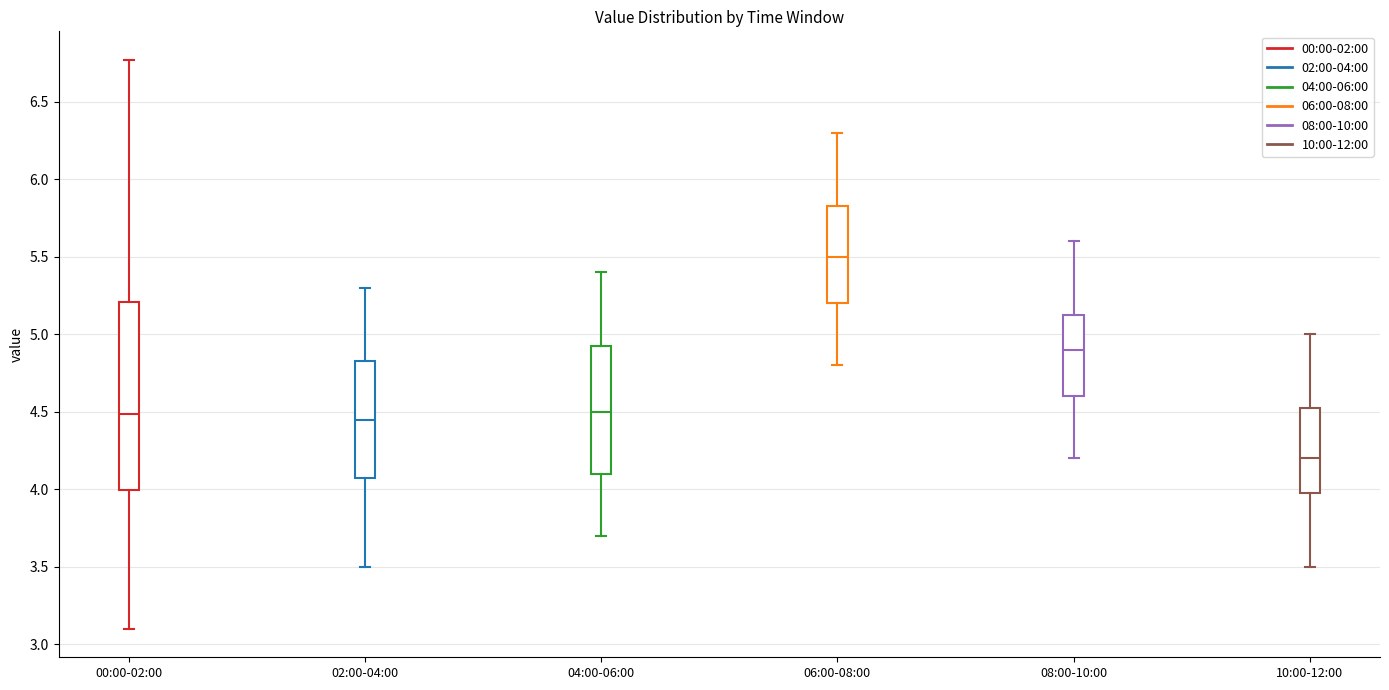

Reading left to right, read every box against the y-axis: the position of its median line, the range the box covers, and the ends of its whiskers. The values are not printed on the chart, so give them approximately, as read against the axis.

00:00-02:00: median 4.50, box 4.00 to 5.20, whiskers 3.10 to 6.75
02:00-04:00: median 4.45, box 4.10 to 4.85, whiskers 3.50 to 5.30
04:00-06:00: median 4.50, box 4.10 to 4.95, whiskers 3.70 to 5.40
06:00-08:00: median 5.50, box 5.20 to 5.85, whiskers 4.80 to 6.30
08:00-10:00: median 4.90, box 4.60 to 5.15, whiskers 4.20 to 5.60
10:00-12:00: median 4.20, box 4.00 to 4.55, whiskers 3.50 to 5.00